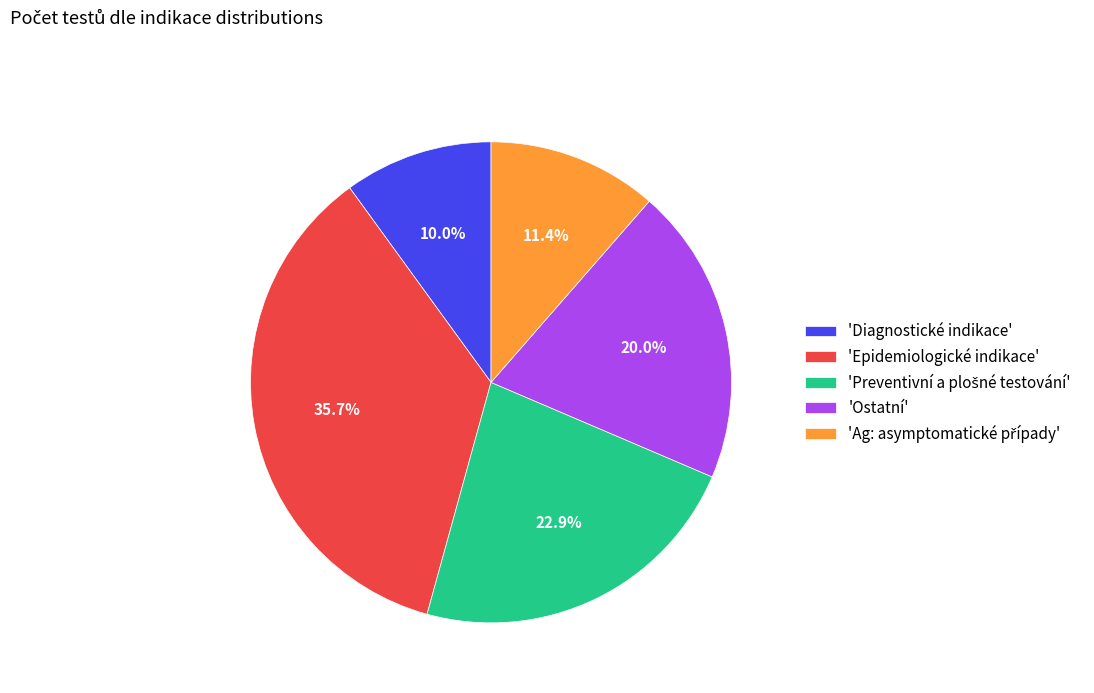

Count the number of slices in the pie.

5